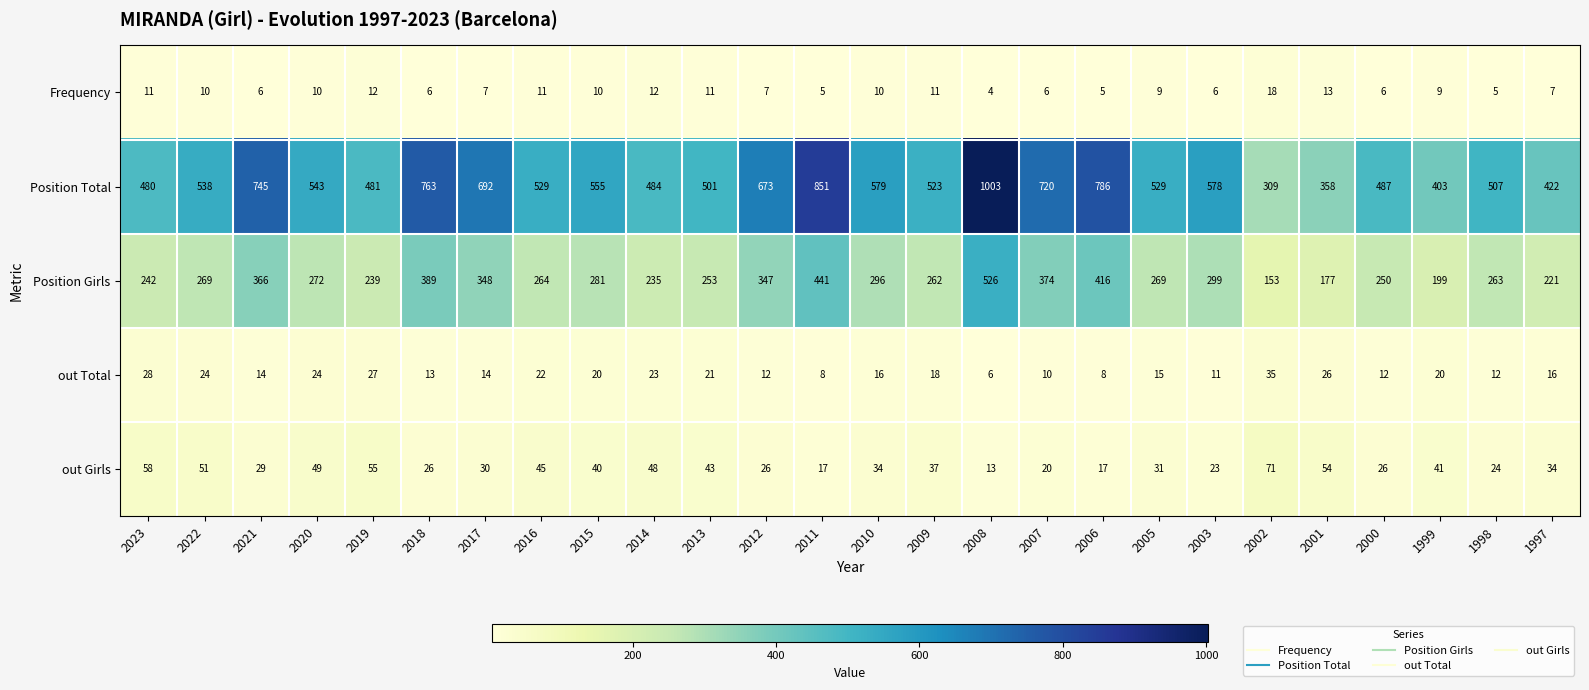

Which series has the widest spread of values?

Position Total